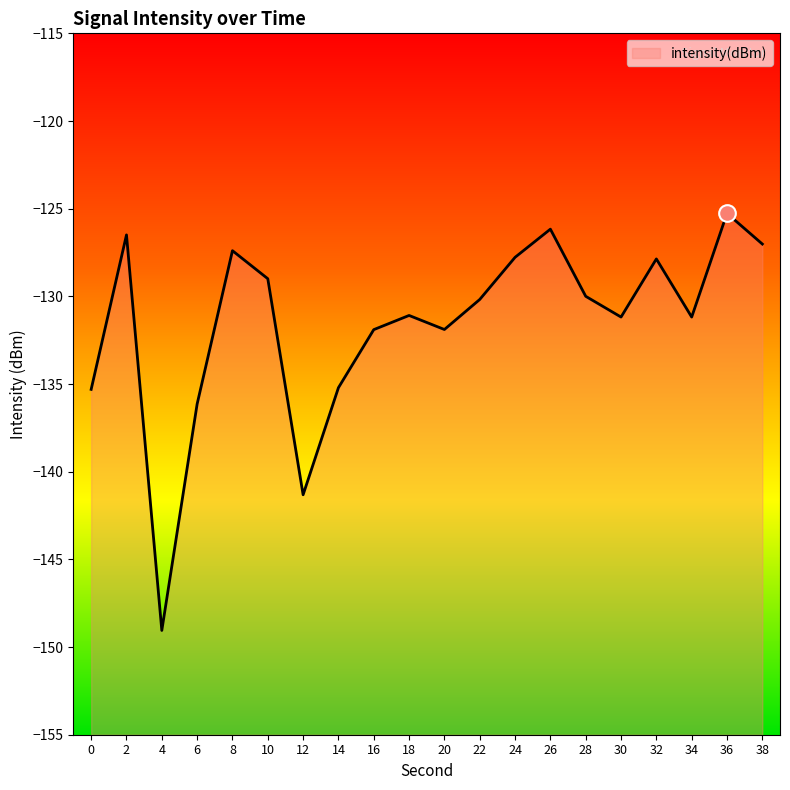

At which label is the value closest to -137?

6